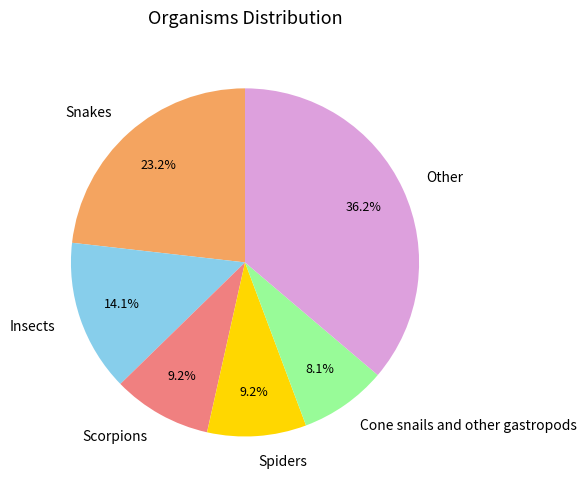

How much of the chart is everything except Snakes?

76.8%